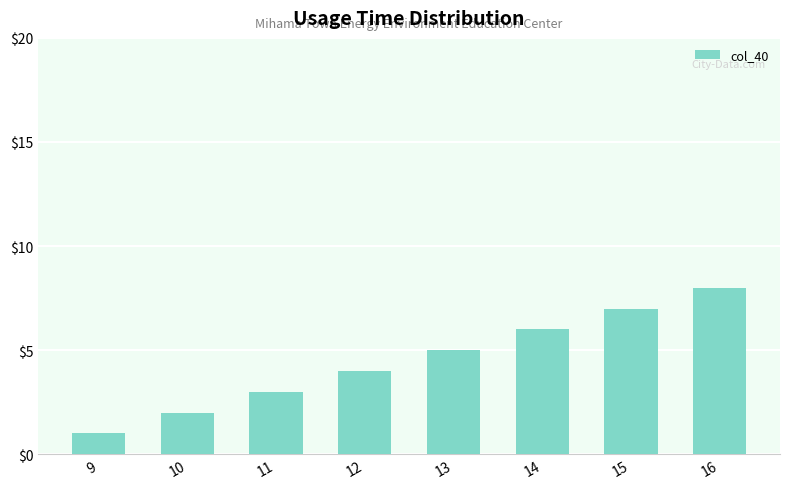

Reading left to right, what are all the values shown in this chart?

9=1	10=2	11=3	12=4	13=5	14=6	15=7	16=8